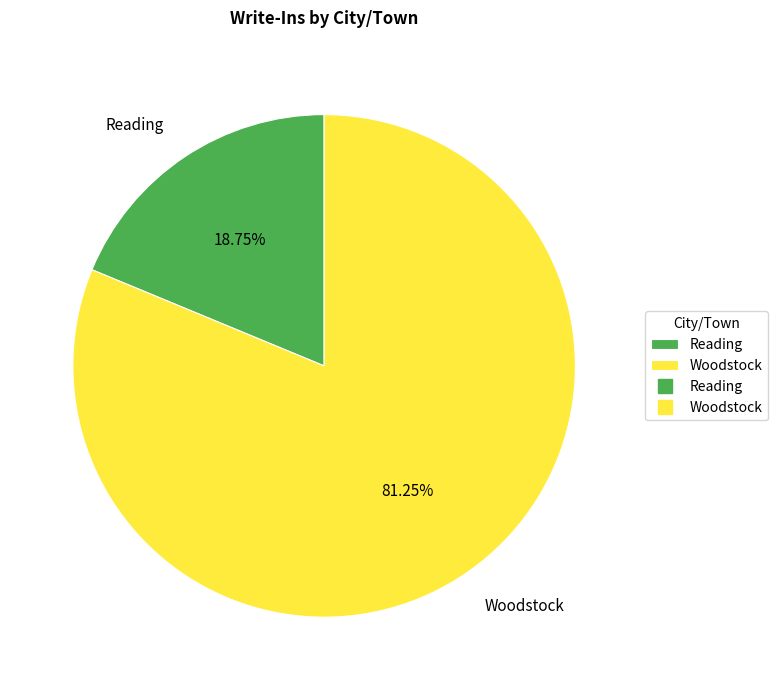

The Woodstock slice represents 81% of the pie. True or false?

True